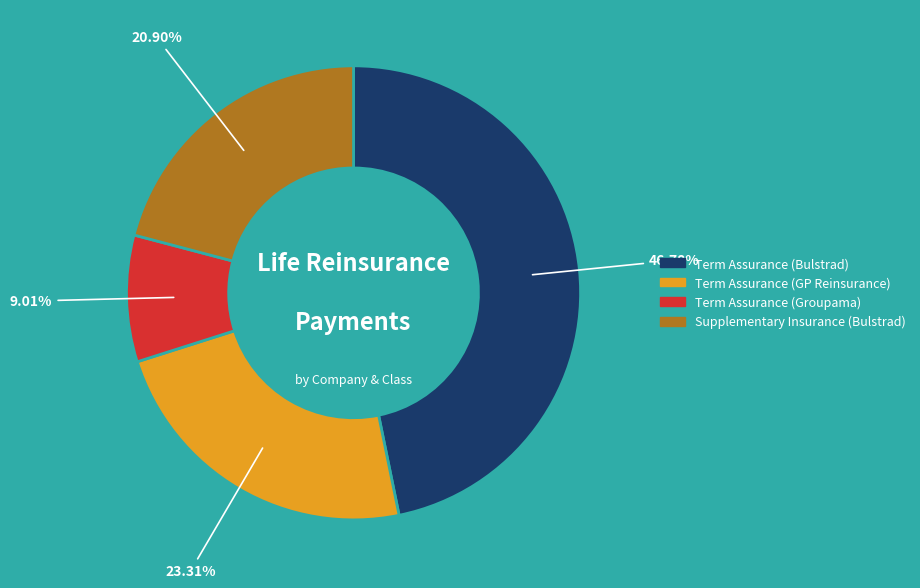

What percentage is the Term Assurance (Groupama) slice, to the nearest percent?

9%